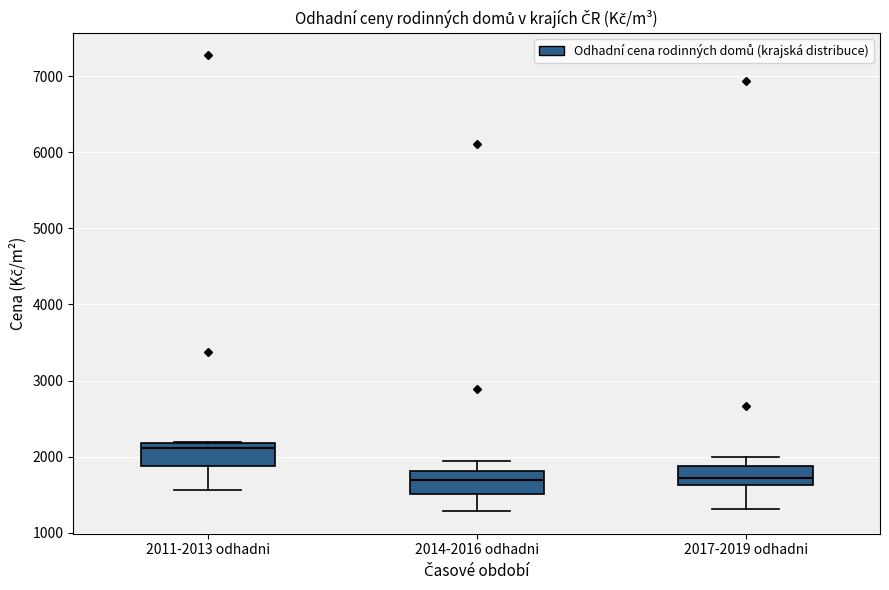

Where does the lower whisker of the box for 2014-2016 odhadni end on the y-axis? The values are not printed on the chart, so give them approximately, as read against the axis.

1300